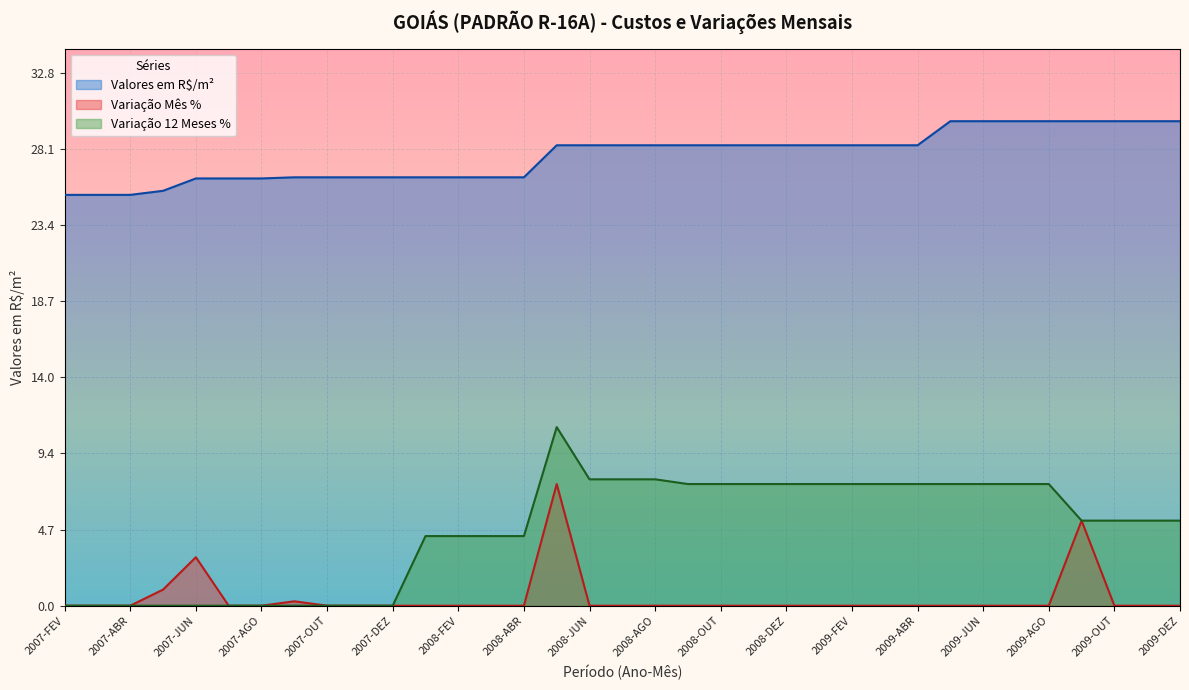

At which category is the sum across all series the highest?

2008-MAI